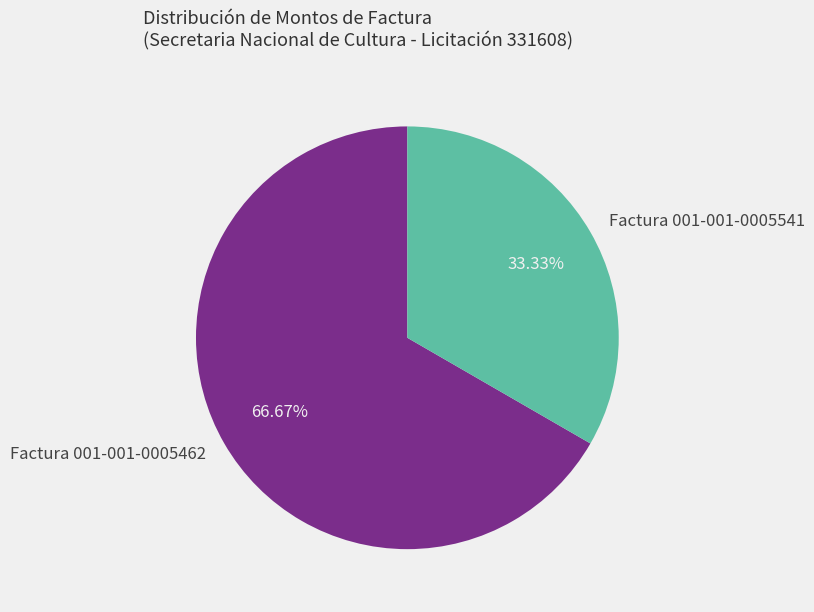

To the nearest percent, what percentage of the pie is Factura 001-001-0005541?

33%